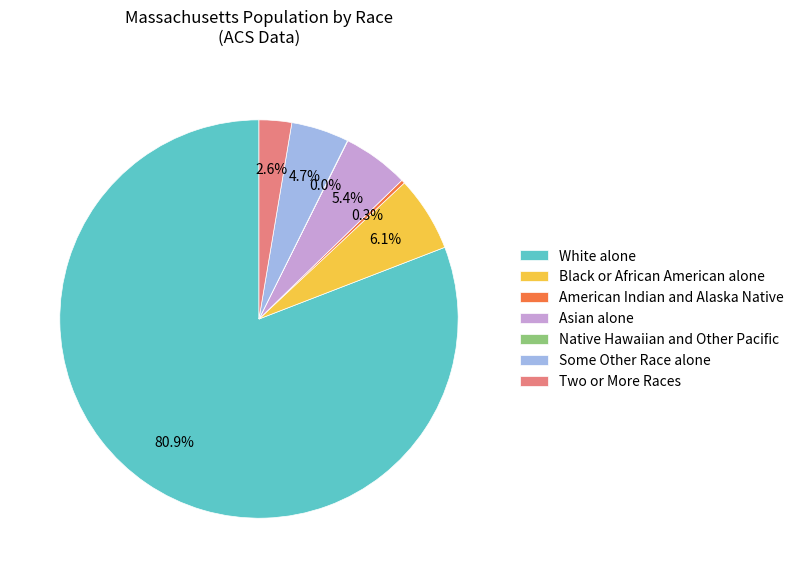

Which category has the biggest portion of the pie?

White alone